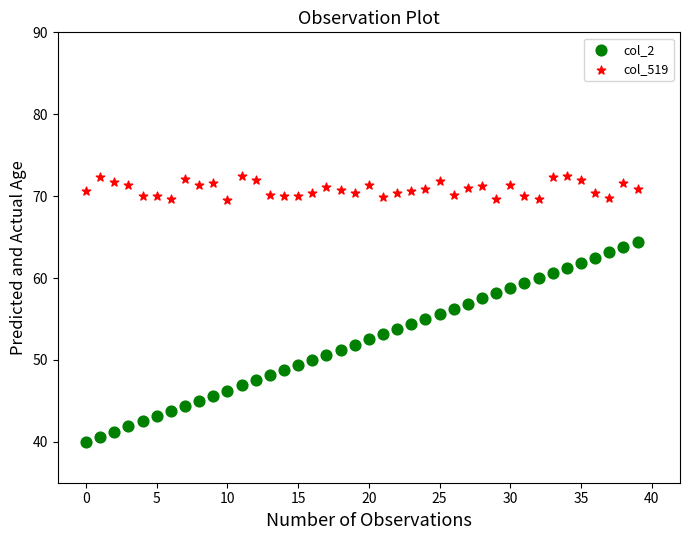

Across all data points, what is the range of Y values (max minus min)?

32.4